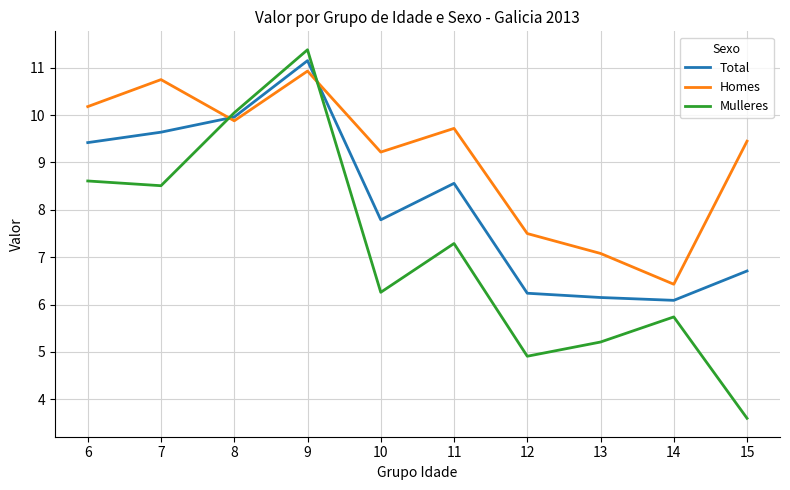

Does the chart have visible grid lines?

Yes